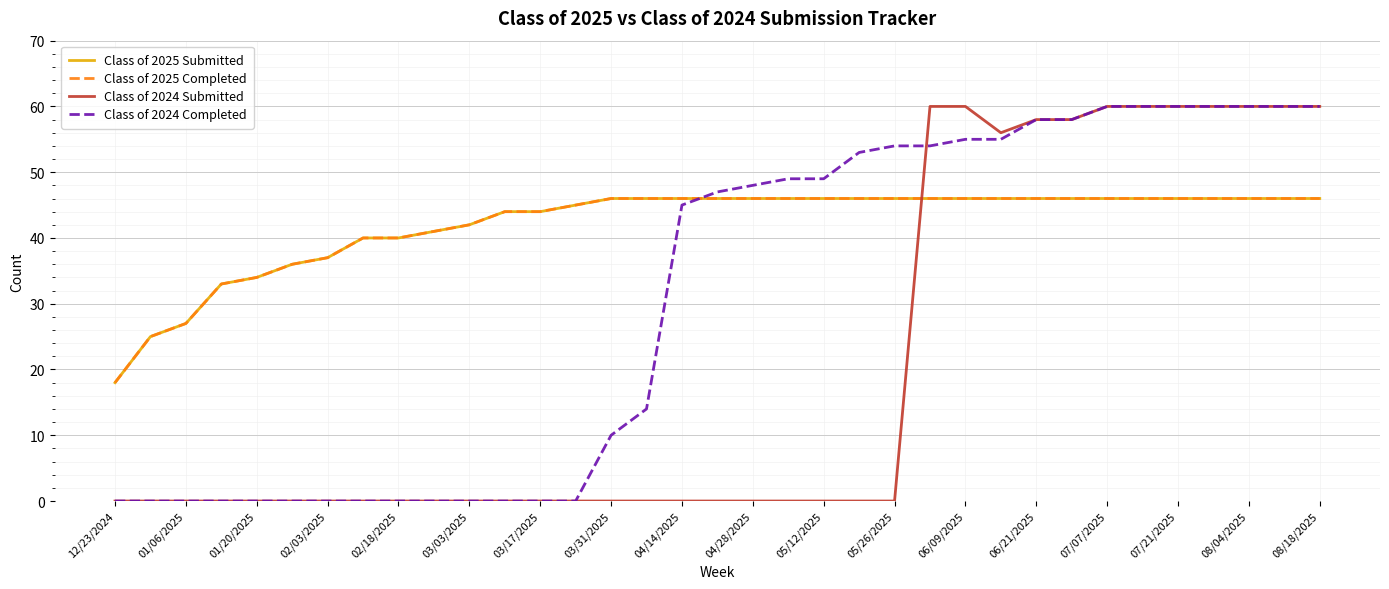

At which category does Class of 2024 Submitted reach its first local valley?

25